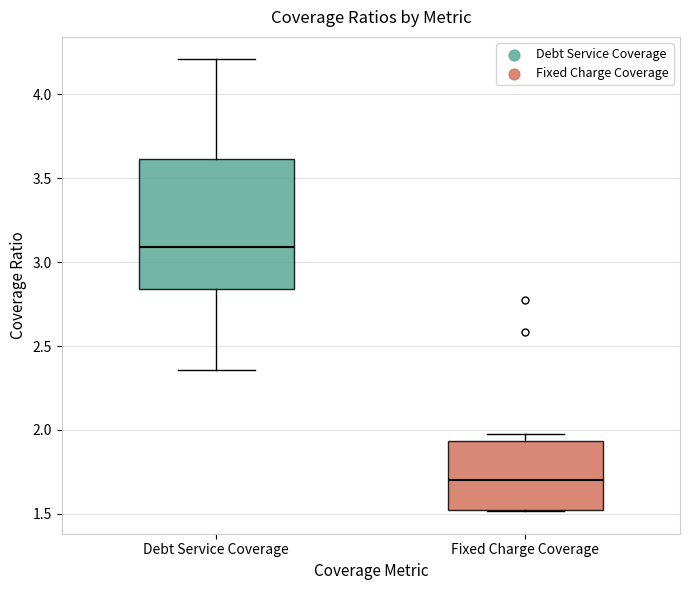

Which box is the tallest, from its lower edge to its upper edge?

Debt Service Coverage